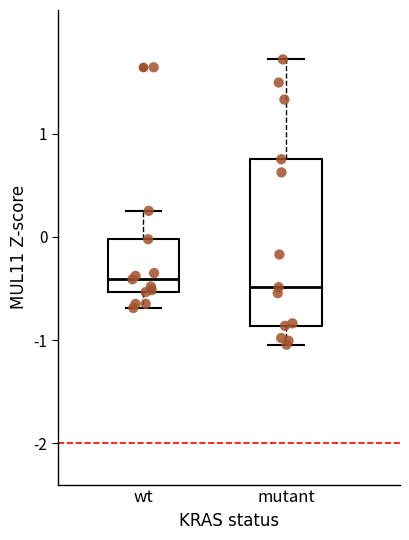

Which box is the tallest, from its lower edge to its upper edge?

mutant